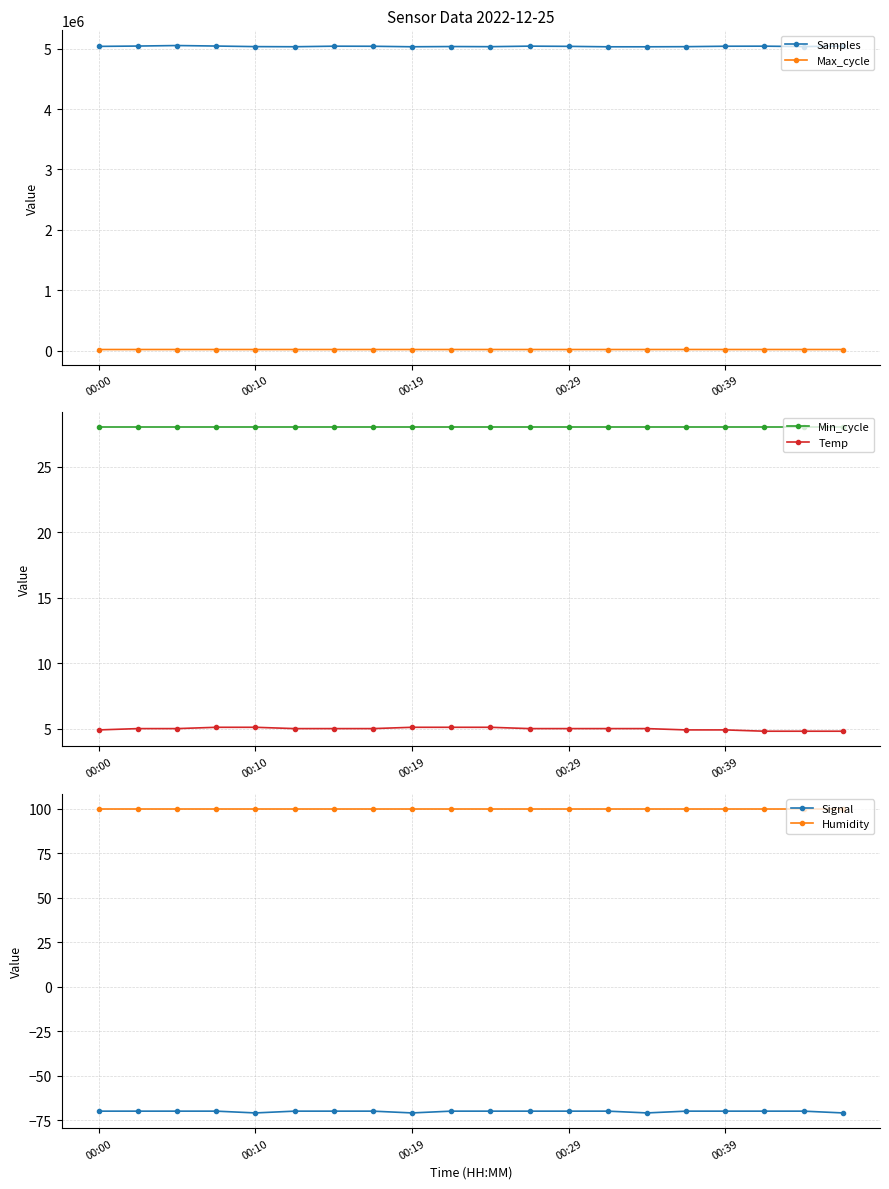

Is this an area chart (filled region under the line)?

No